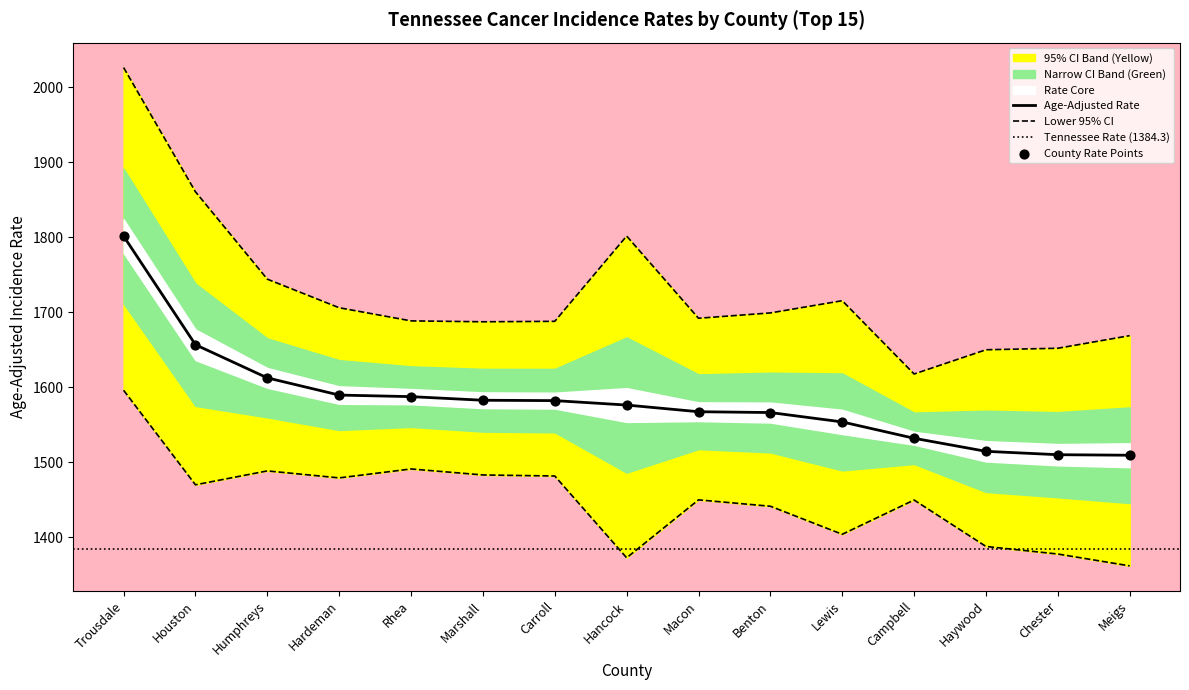

Is it true that Age-Adjusted Rate equals 1566.1 at Benton?

True